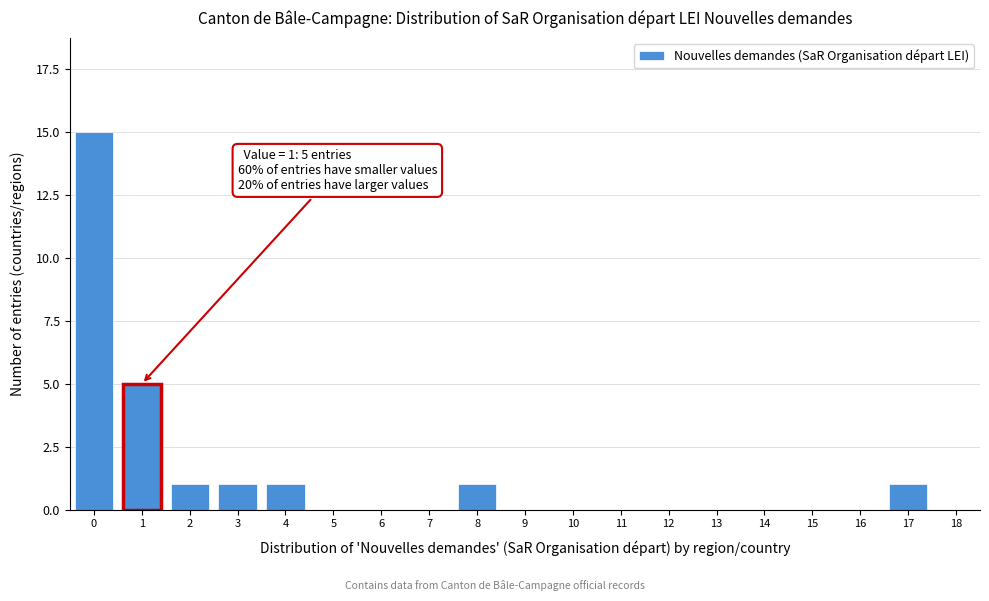

Reading right to left, list all the values displayed in this chart.

18=0	17=1	16=0	15=0	14=0	13=0	12=0	11=0	10=0	9=0	8=1	7=0	6=0	5=0	4=1	3=1	2=1	1=5	0=15